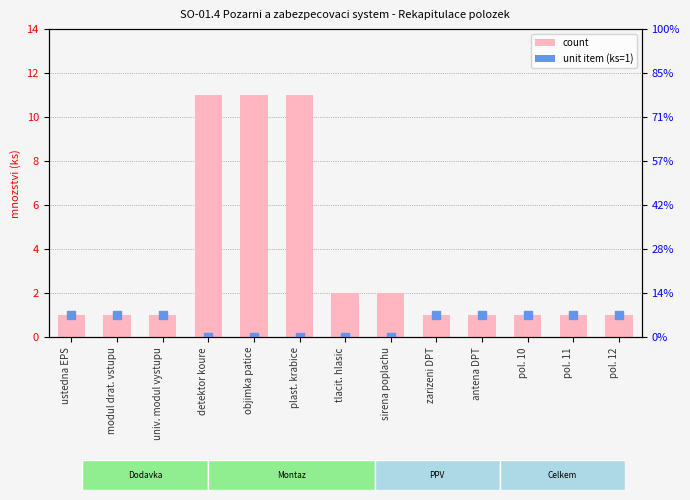

Which series has the largest total across all categories?

count (ks)